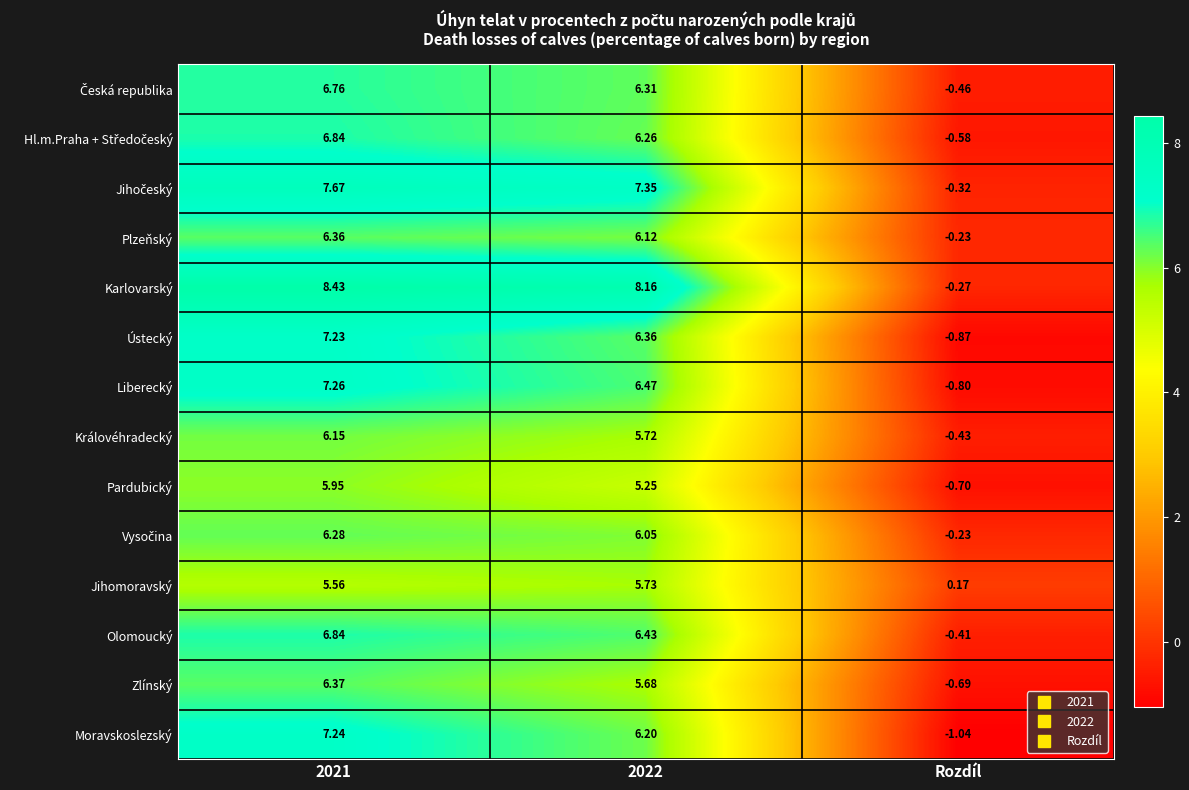

Where is Jihomoravský nearest to the value 2?

Rozdíl